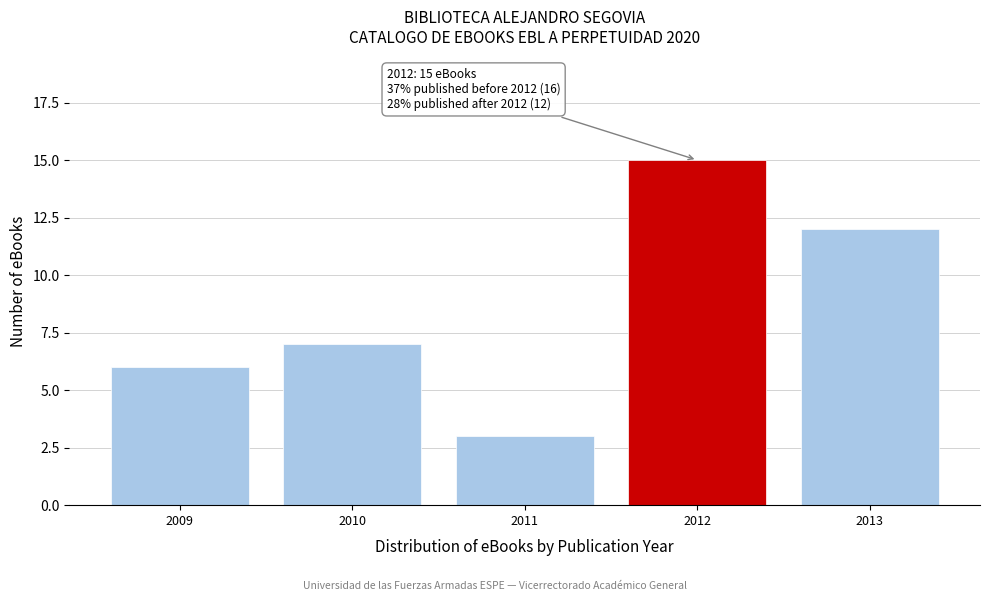

Reading right to left, transcribe all the data shown in this chart.

2013=12	2012=15	2011=3	2010=7	2009=6